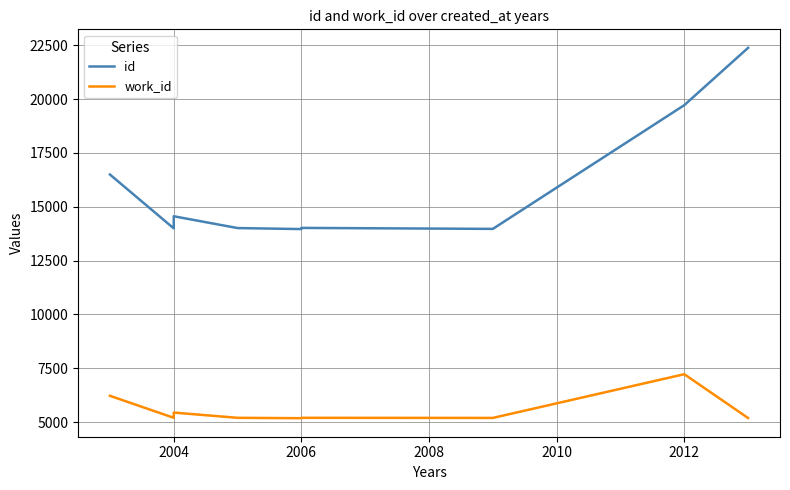

What is the difference between the maximum and second lowest values in the work_id series?

2035